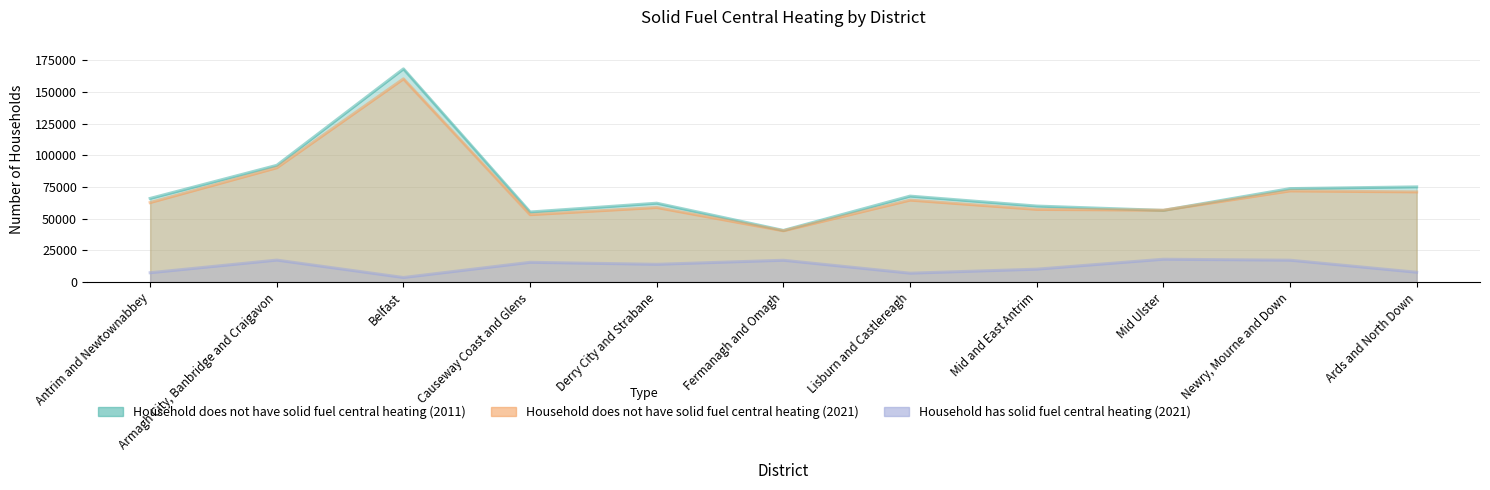

Reading left to right, what are all the values shown in this chart?

Household does not have solid fuel central heating (2011): Antrim and Newtownabbey=66066	Armagh City, Banbridge and Craigavon=92184	Belfast=168259	Causeway Coast and Glens=55349	Derry City and Strabane=62296	Fermanagh and Omagh=40813	Lisburn and Castlereagh=67883	Mid and East Antrim=60047	Mid Ulster=56630	Newry, Mourne and Down=73817	Ards and North Down=75177
Household does not have solid fuel central heating (2021): Antrim and Newtownabbey=62793	Armagh City, Banbridge and Craigavon=90234	Belfast=160399	Causeway Coast and Glens=53232	Derry City and Strabane=58869	Fermanagh and Omagh=40540	Lisburn and Castlereagh=64712	Mid and East Antrim=57415	Mid Ulster=56749	Newry, Mourne and Down=71986	Ards and North Down=71193
Household has solid fuel central heating (2021): Antrim and Newtownabbey=7454	Armagh City, Banbridge and Craigavon=17417	Belfast=3681	Causeway Coast and Glens=15671	Derry City and Strabane=14086	Fermanagh and Omagh=17290	Lisburn and Castlereagh=7088	Mid and East Antrim=10257	Mid Ulster=18098	Newry, Mourne and Down=17339	Ards and North Down=7827